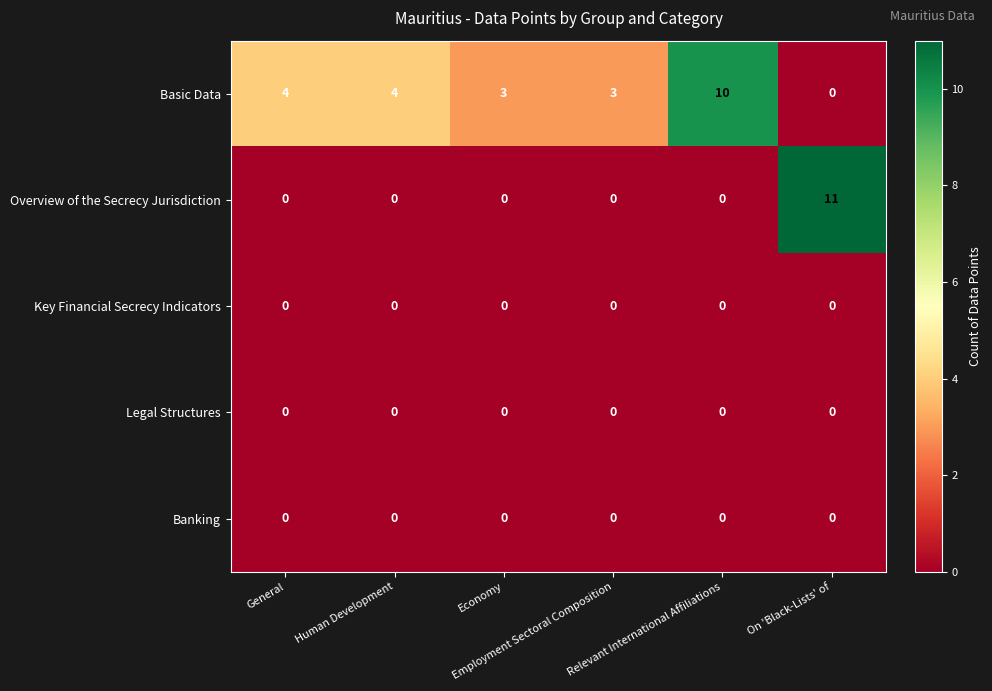

Count the number of data series in this chart.

5